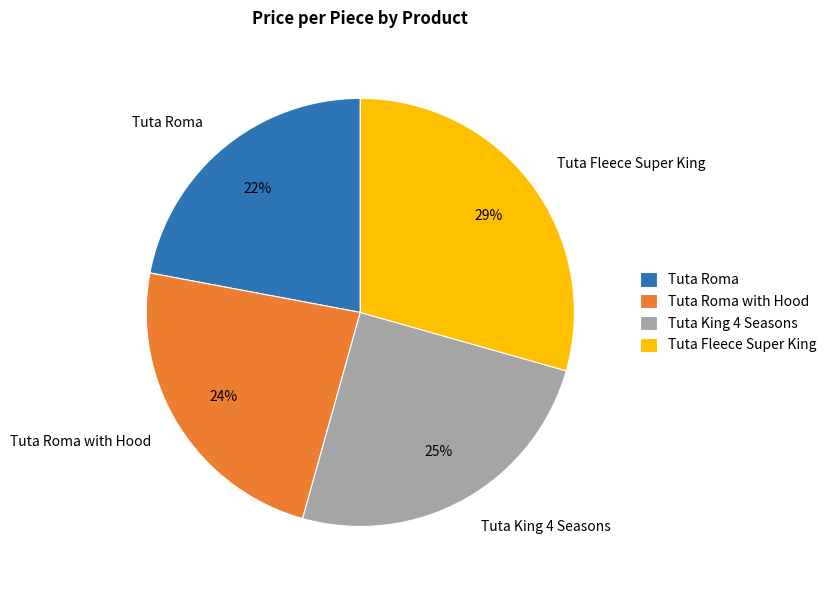

Which has a higher value, Tuta Fleece Super King or Tuta Roma with Hood?

Tuta Fleece Super King